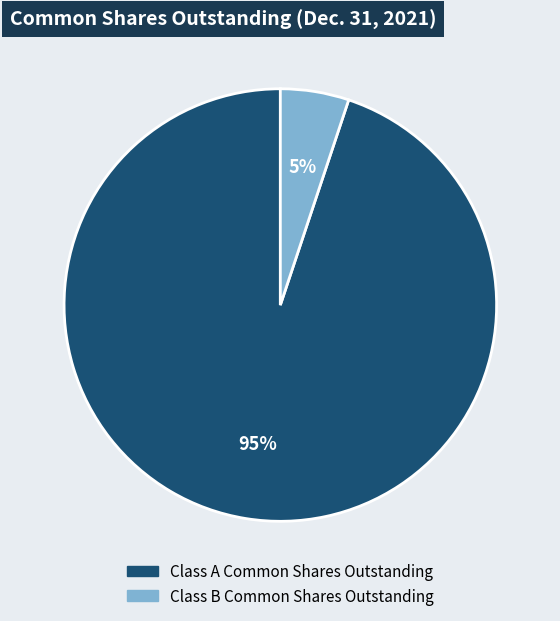

To the nearest percent, what is the difference between the largest and smallest slice percentages?

90%